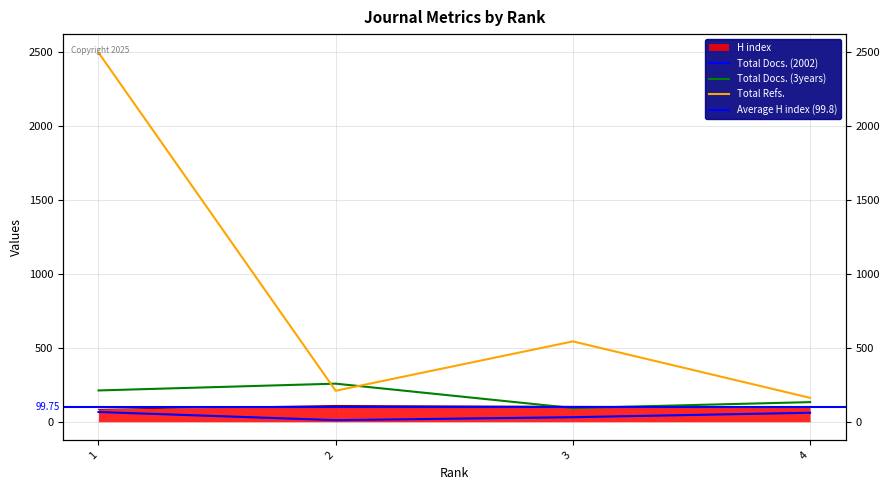

True or false: Total Docs. (2002) has a value of 61 at 4.

True